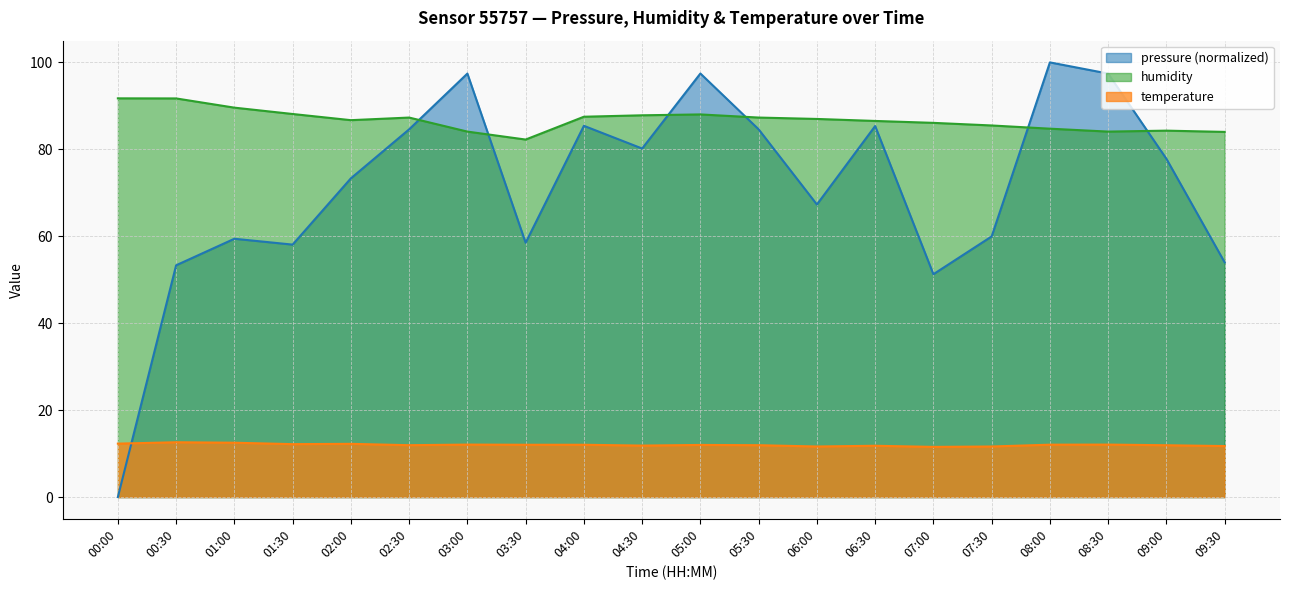

At which label does temperature reach its peak?

00:30